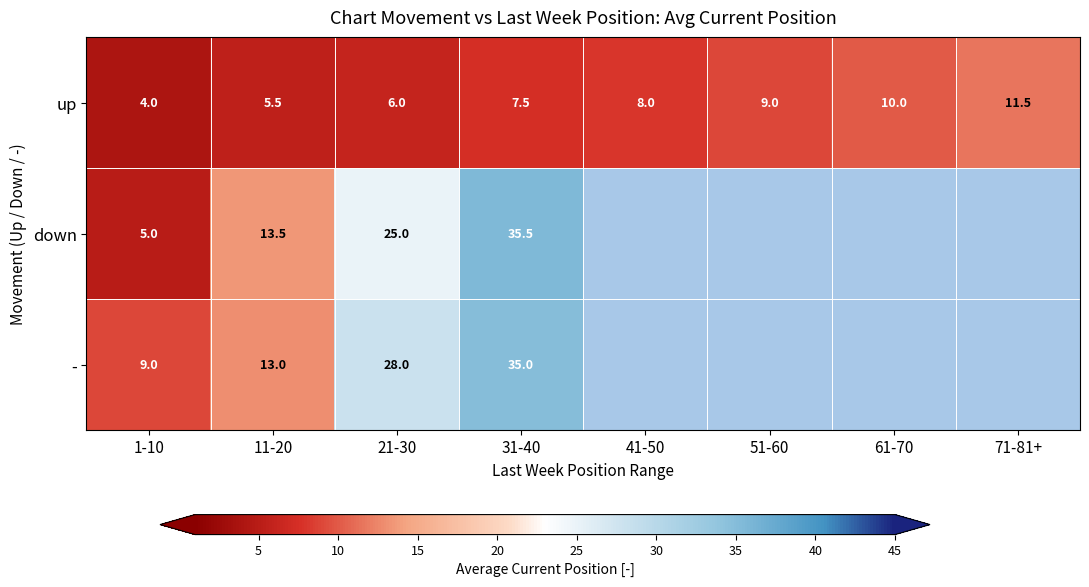

At which label is up closest to 7?

31-40